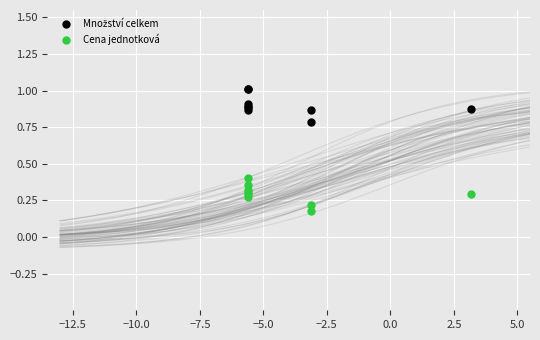

What is the X range (max minus min) for the scatter plot?

8.8